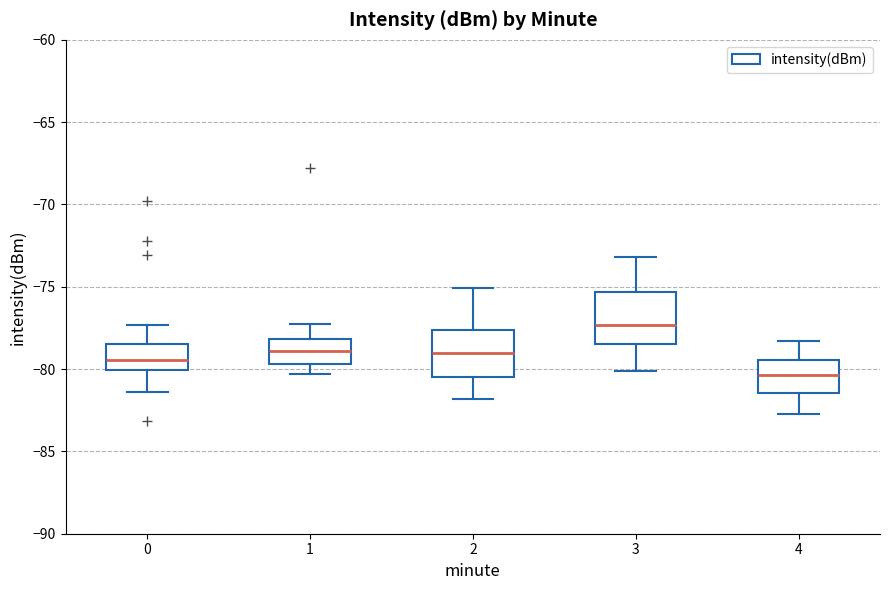

Where is the lower edge of the box at x = 1 on the y-axis? The values are not printed on the chart, so give them approximately, as read against the axis.

-79.5